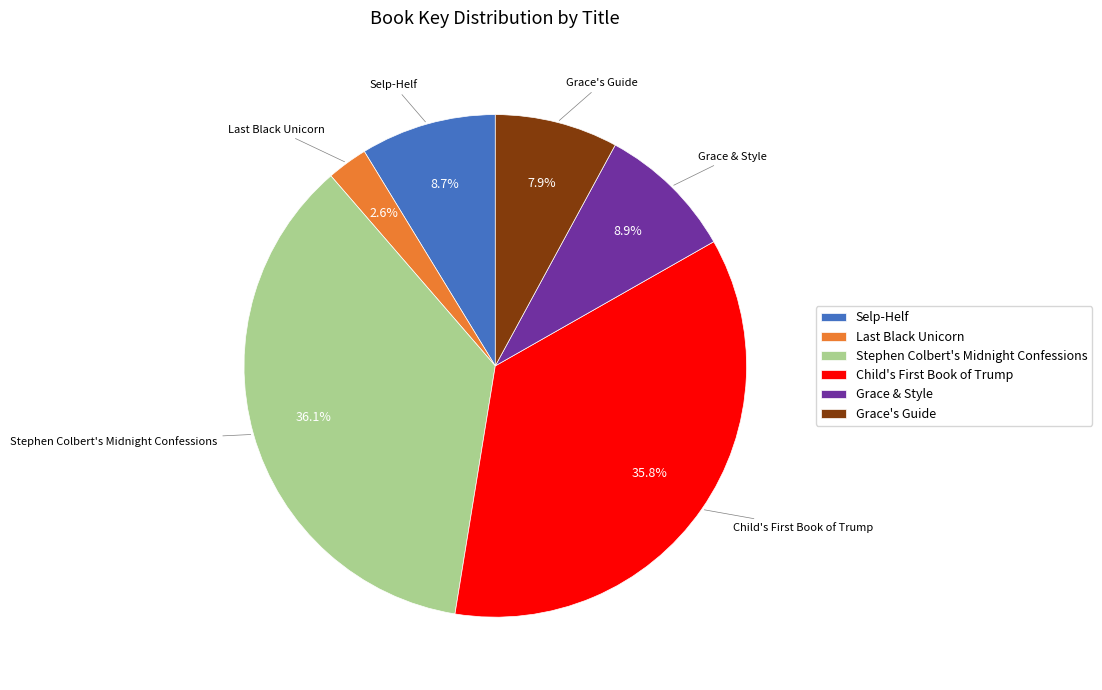

To the nearest percent, what is the difference between the Selp-Helf and Stephen Colbert's Midnight Confessions slice percentages?

27%